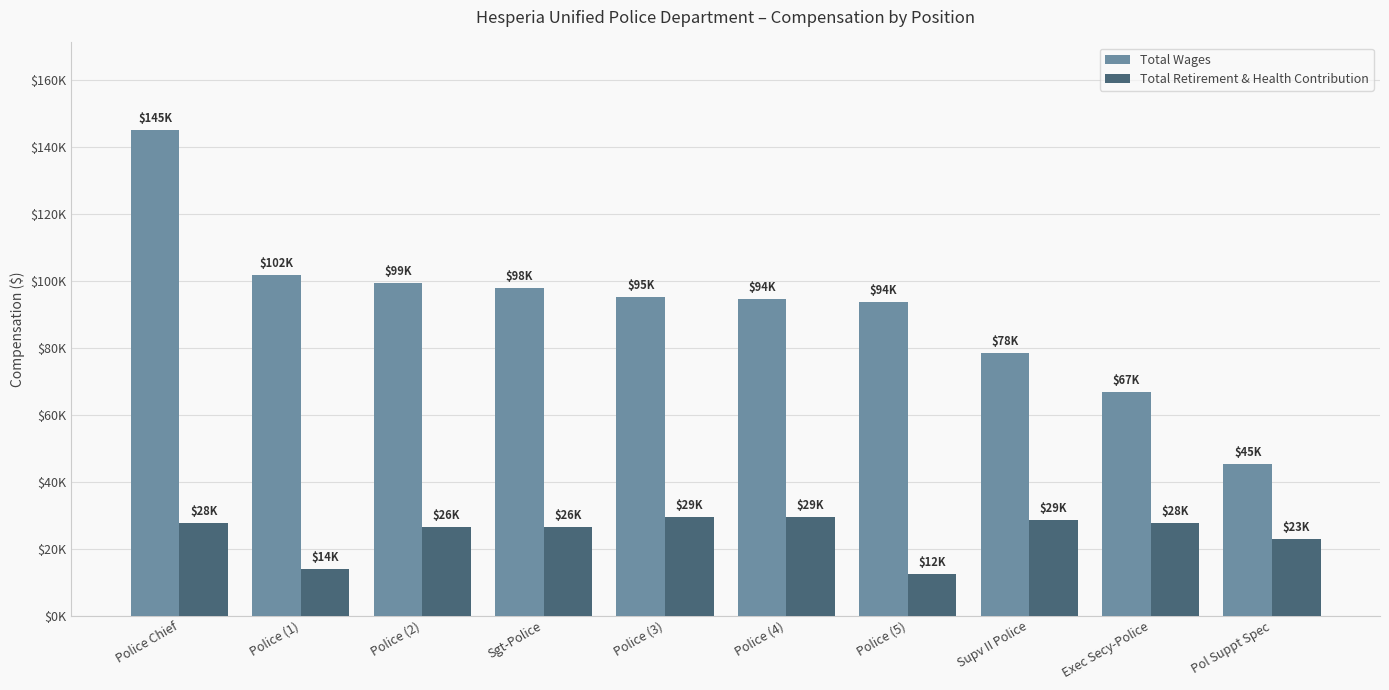

Does the chart contain any negative values?

No